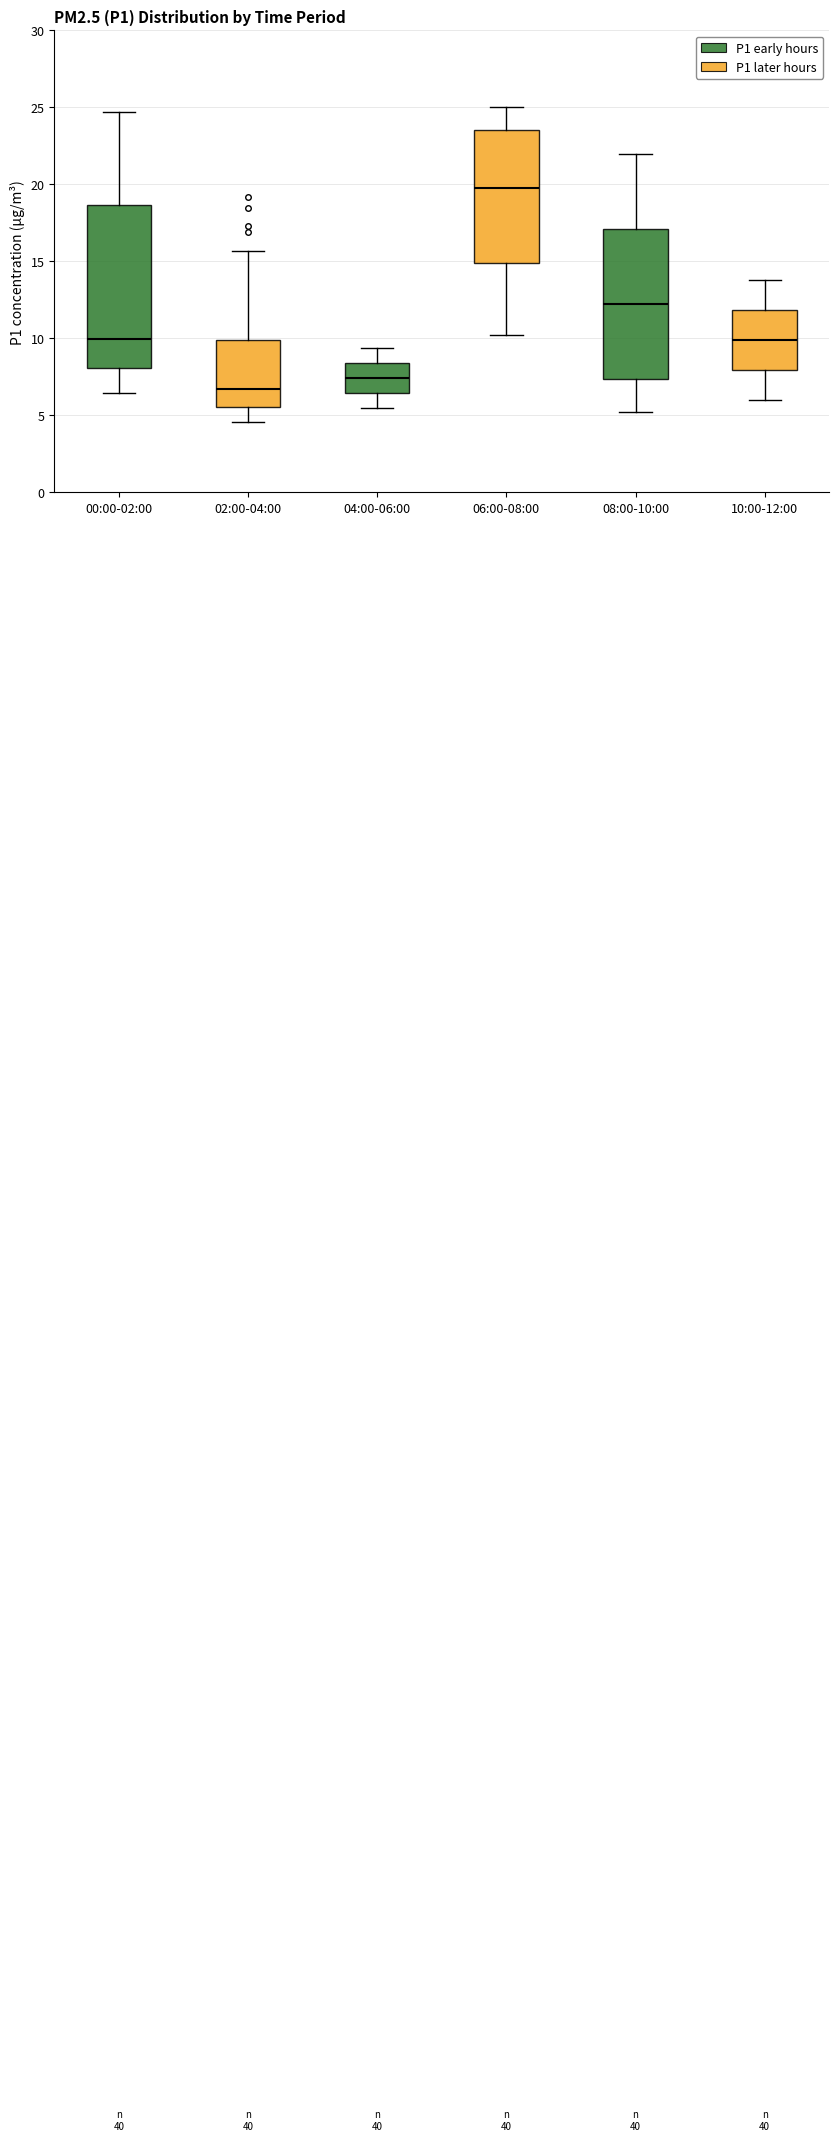

Comparing the boxes themselves (not the whiskers), which one is the tallest?

00:00-02:00